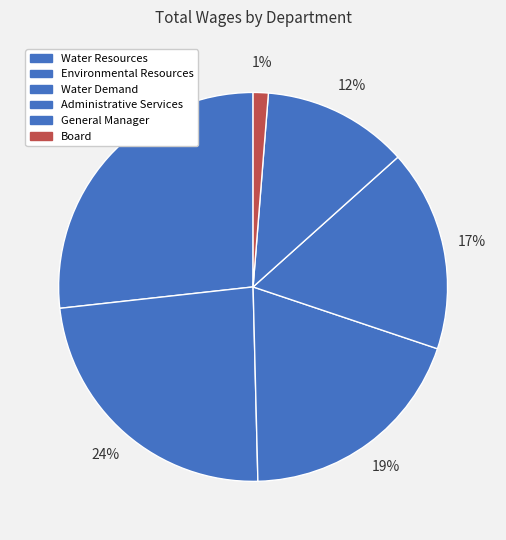

Rank the categories by value from lowest to highest.

Board, General Manager, Administrative Services, Water Demand, Environmental Resources, Water Resources